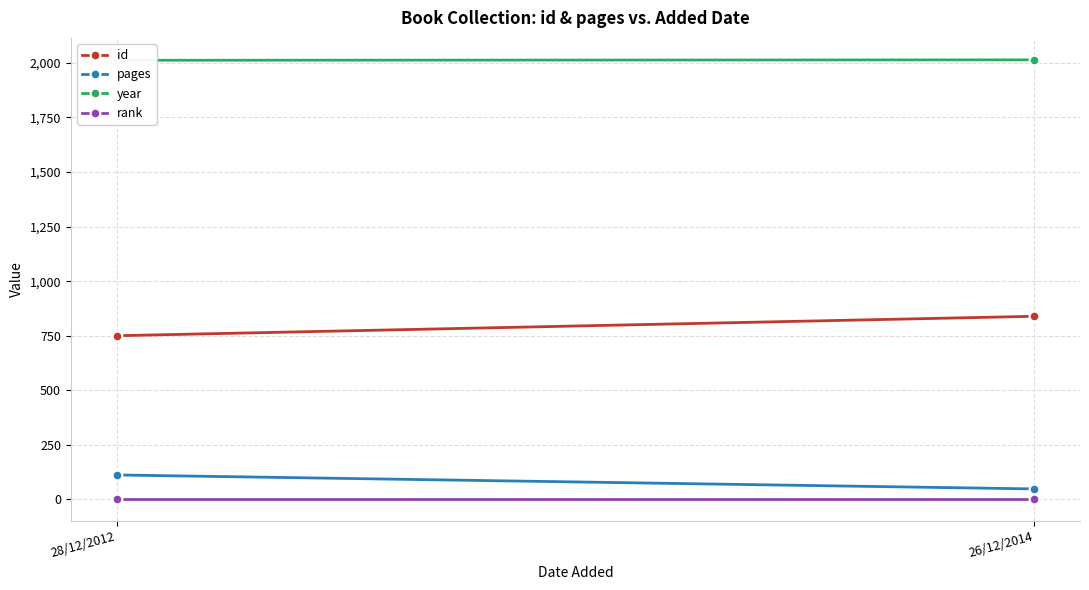

What is the approximate value of id at 26/12/2014, to the nearest 5?

840